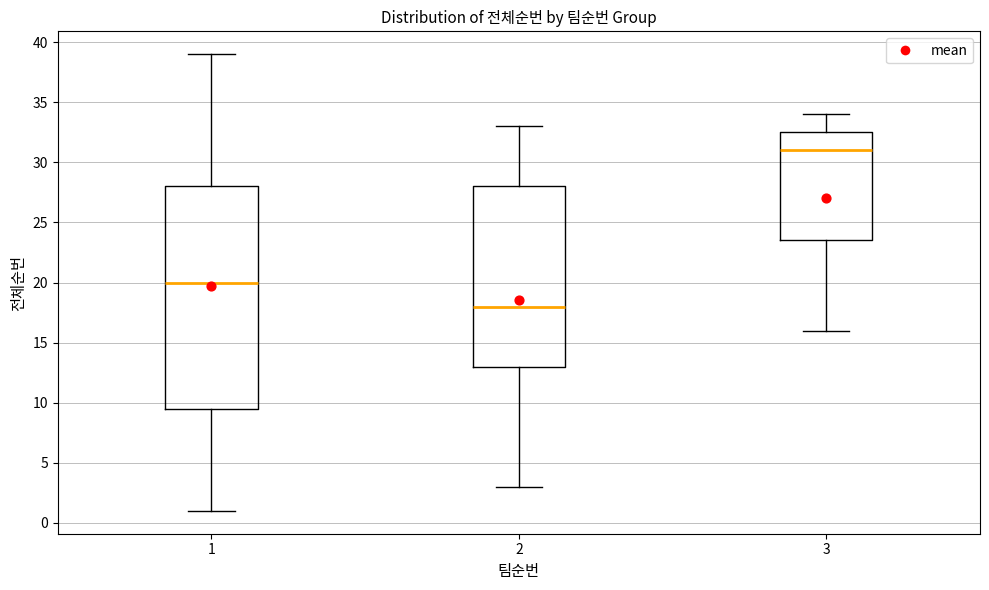

Reading left to right, transcribe this box plot: for each box, give where its median line is, the range the box spans, and where its two whiskers end, as read against the y-axis. The values are not printed on the chart, so give them approximately, as read against the axis.

1: median 20.0, box 9.5 to 28.0, whiskers 1.0 to 39.0
2: median 18.0, box 13.0 to 28.0, whiskers 3.0 to 33.0
3: median 31.0, box 23.5 to 32.5, whiskers 16.0 to 34.0